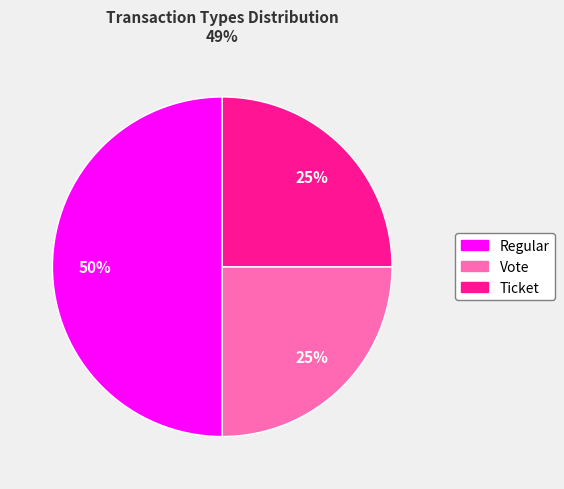

The Regular slice represents 50% of the pie. True or false?

True